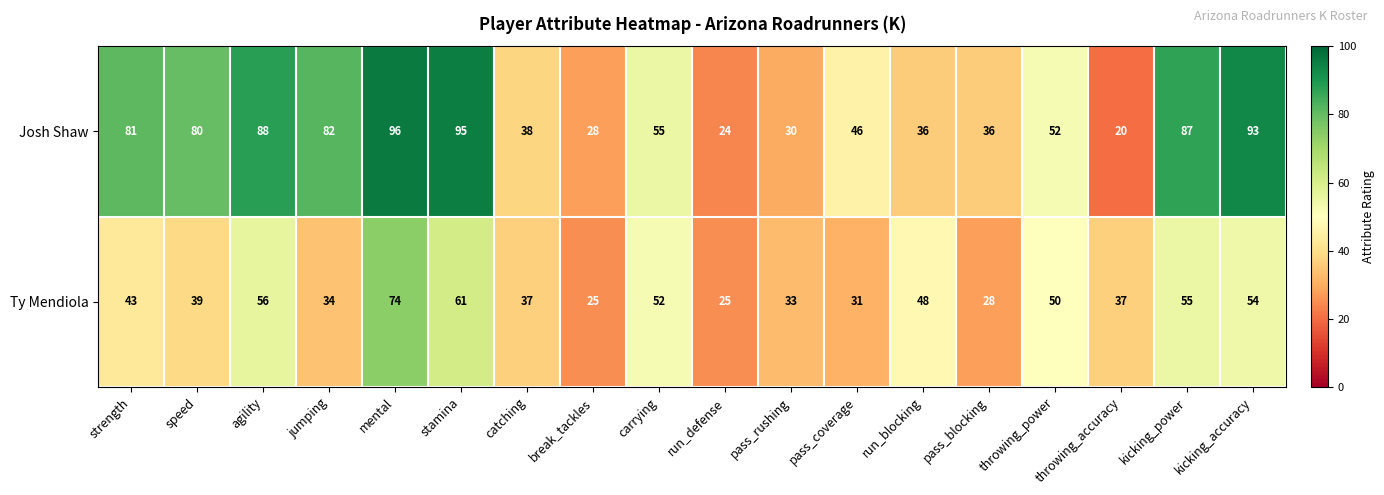

What is the difference between the maximum and minimum values in the Ty Mendiola series?

49